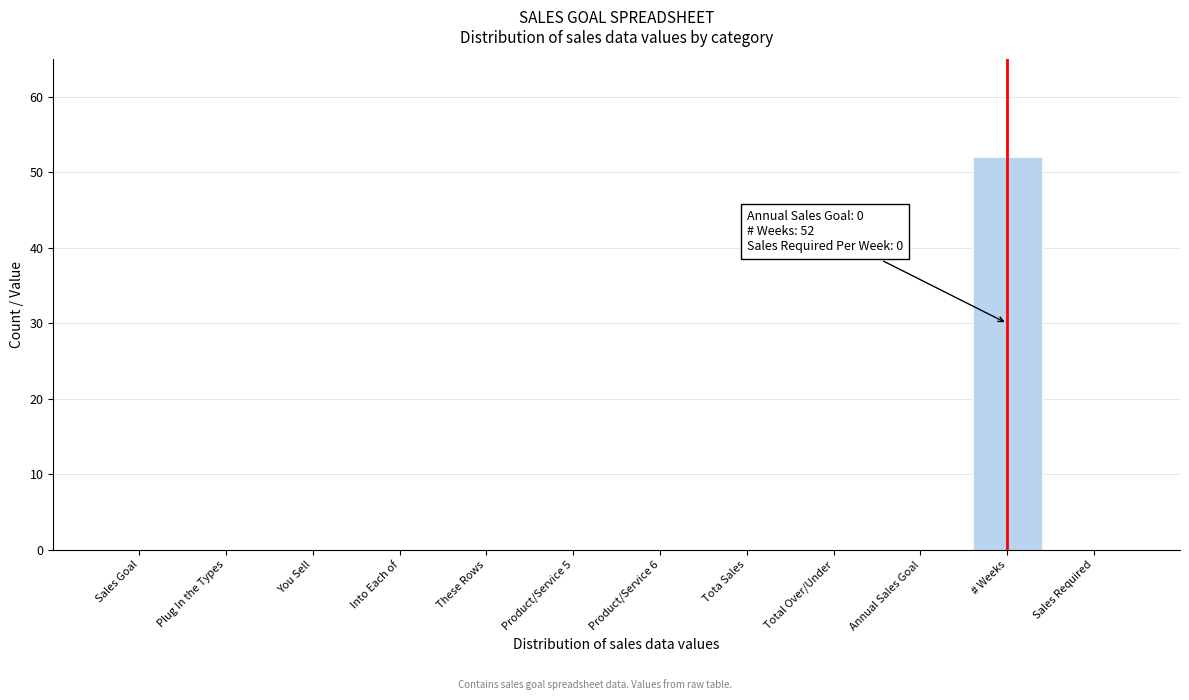

Reading left to right, what are all the values shown in this chart?

Sales Goal=0	Plug In the Types=0	You Sell=0	Into Each of=0	These Rows=0	Product/Service 5=0	Product/Service 6=0	Tota Sales=0	Total Over/Under=0	Annual Sales Goal=0	# Weeks=52	Sales Required=0